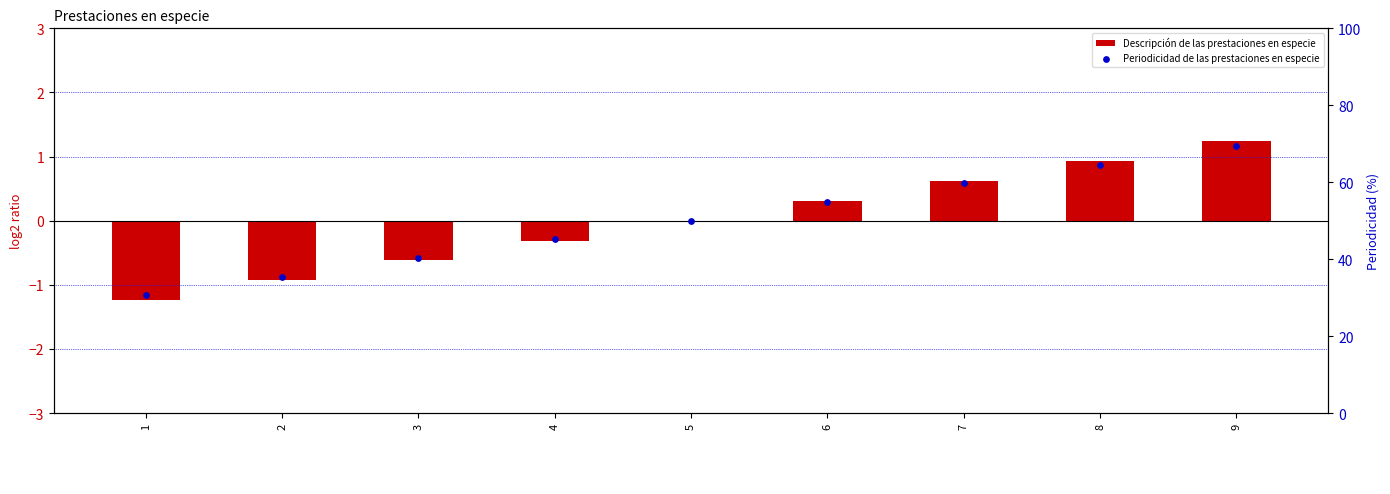

Which series has the largest total across all categories?

Periodicidad de las prestaciones en especie